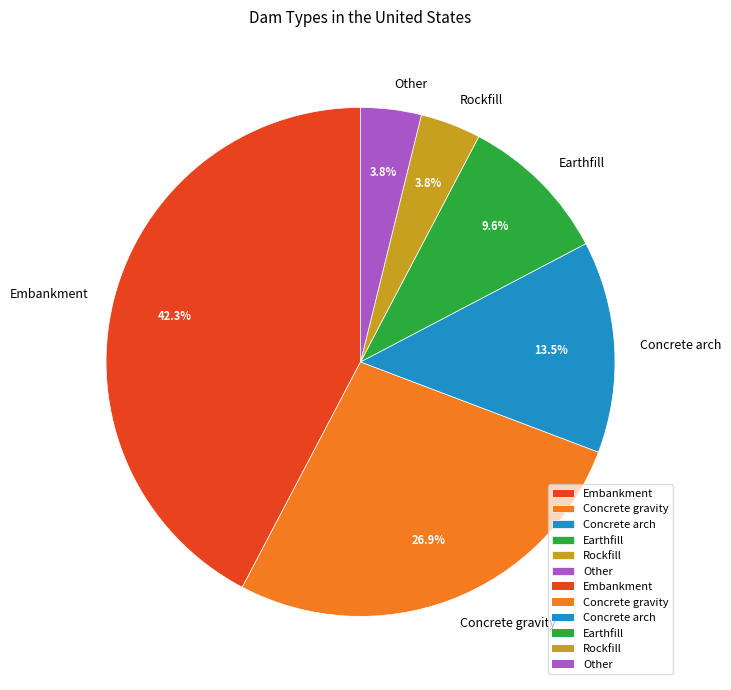

Which slice is the largest?

Embankment